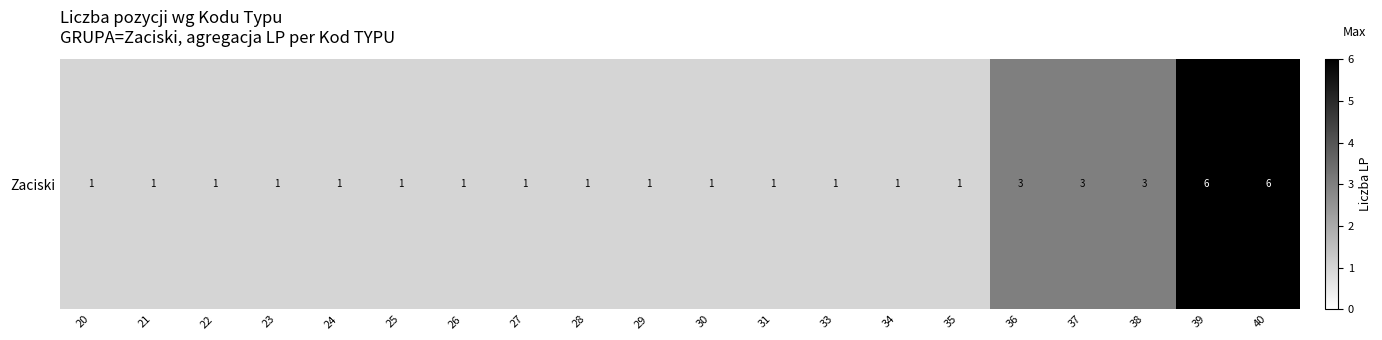

Which category has the highest value across all series?

39